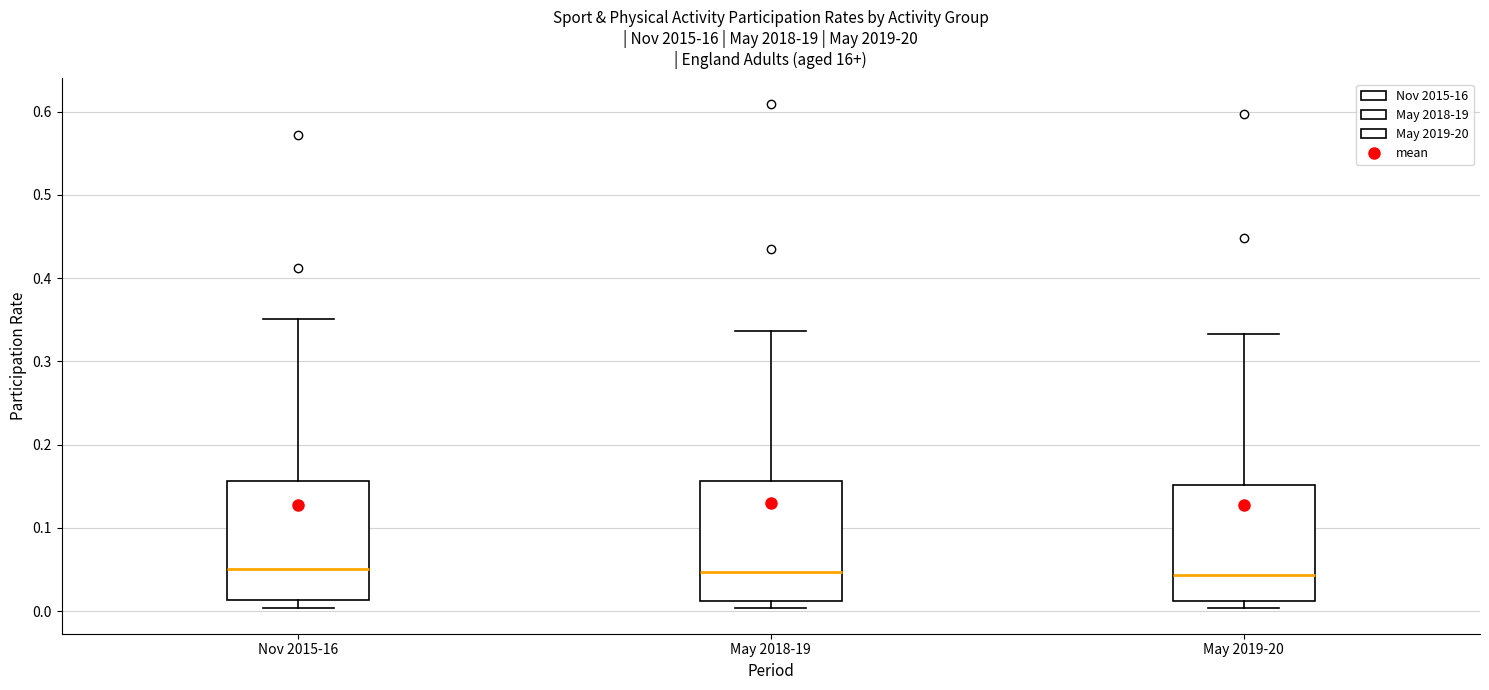

Reading left to right, transcribe this box plot: for each box, give where its median line is, the range the box spans, and where its two whiskers end, as read against the y-axis. The values are not printed on the chart, so give them approximately, as read against the axis.

Nov 2015-16: median 0.05, box 0.01 to 0.16, whiskers 0.00 to 0.35
May 2018-19: median 0.05, box 0.01 to 0.16, whiskers 0.00 to 0.34
May 2019-20: median 0.04, box 0.01 to 0.15, whiskers 0.00 to 0.33